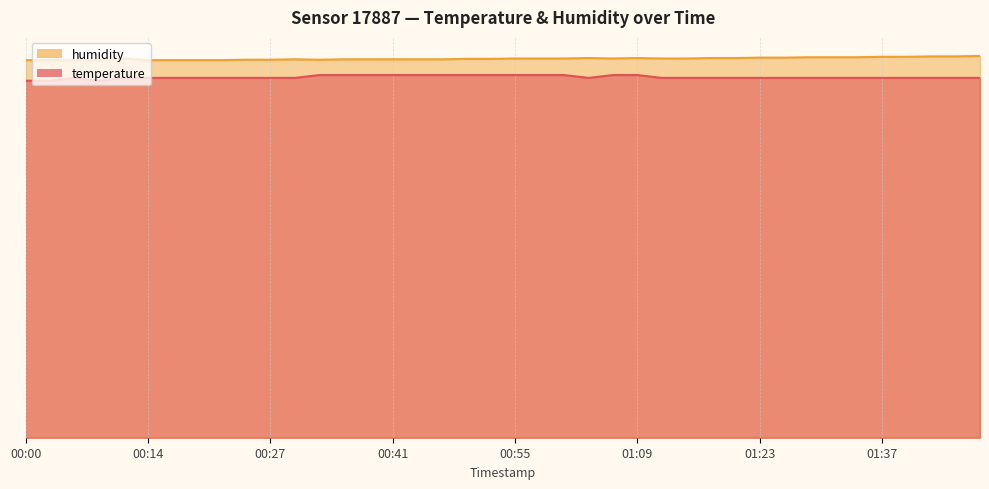

How many series are shown in this chart?

2